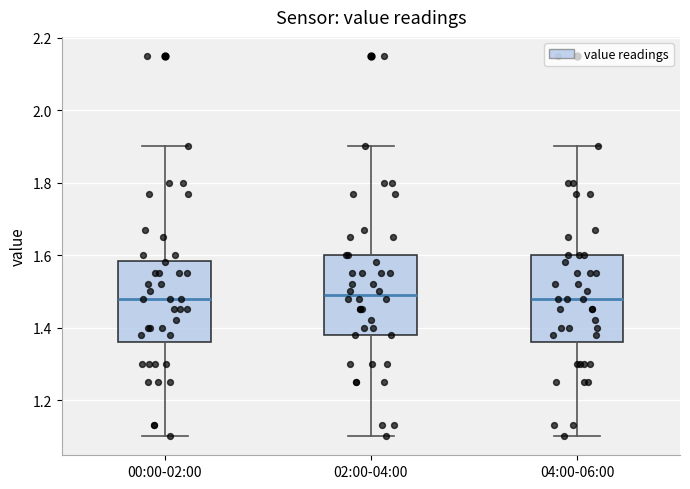

Reading left to right, transcribe this box plot: for each box, give where its median line is, the range the box spans, and where its two whiskers end, as read against the y-axis. The values are not printed on the chart, so give them approximately, as read against the axis.

00:00-02:00: median 1.48, box 1.36 to 1.58, whiskers 1.10 to 1.90
02:00-04:00: median 1.50, box 1.38 to 1.60, whiskers 1.10 to 1.90
04:00-06:00: median 1.48, box 1.36 to 1.60, whiskers 1.10 to 1.90